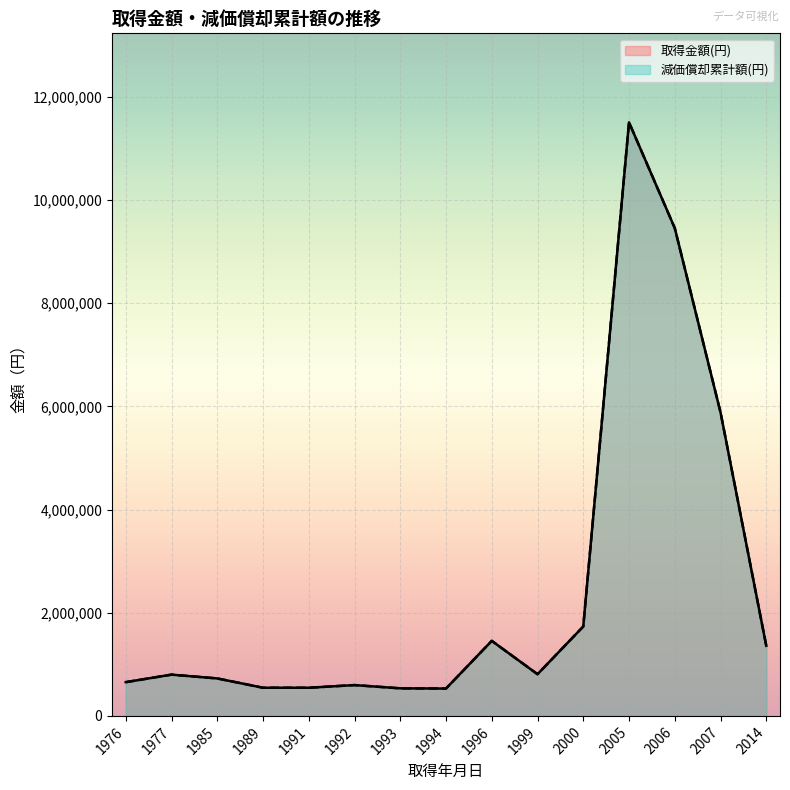

Rank the series at 2014 from highest to lowest value.

取得金額(円), 減価償却累計額(円)